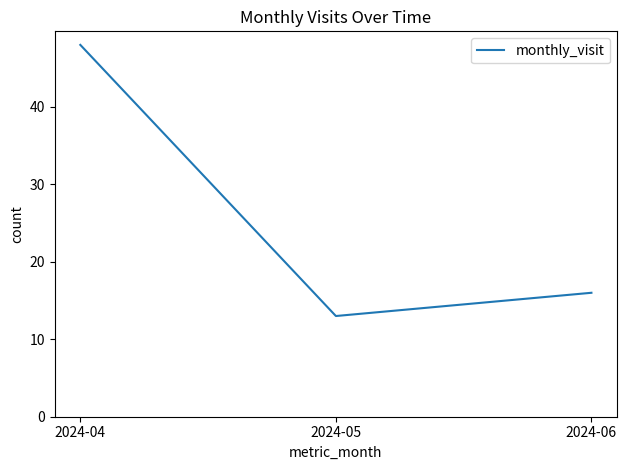

The value at 2024-04 is 17. True or false?

False